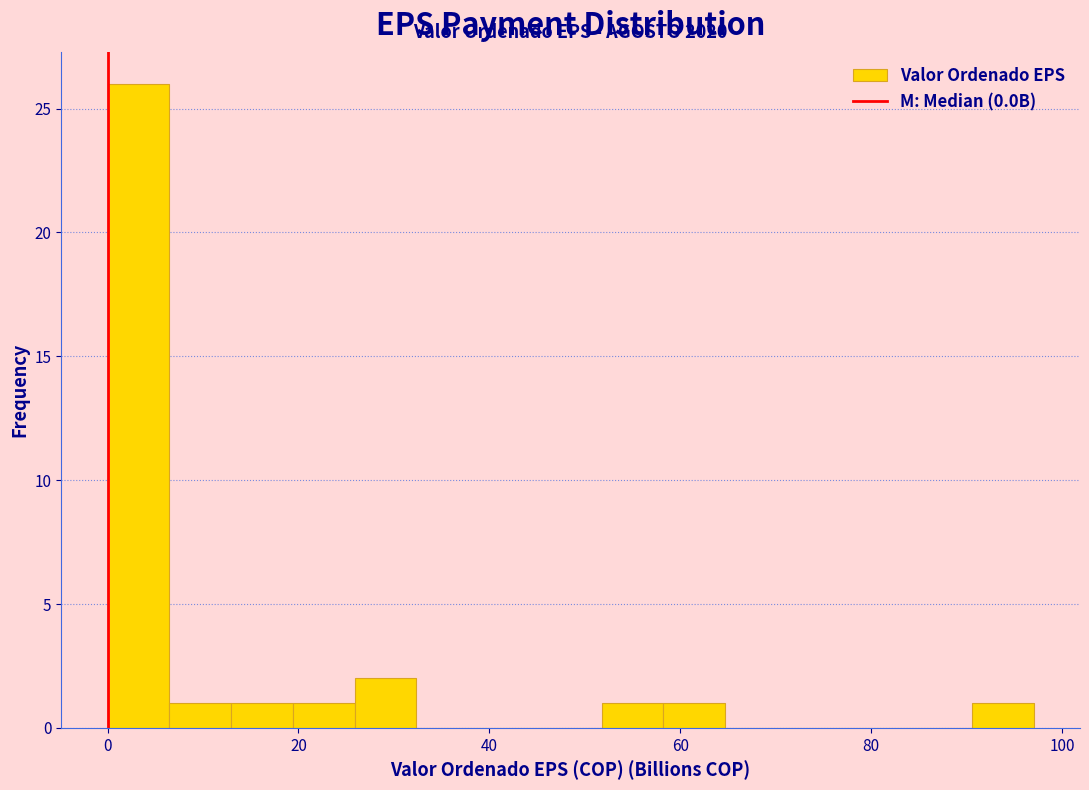

Read against the x-axis, roughly where is the centre of the tallest bar?

4